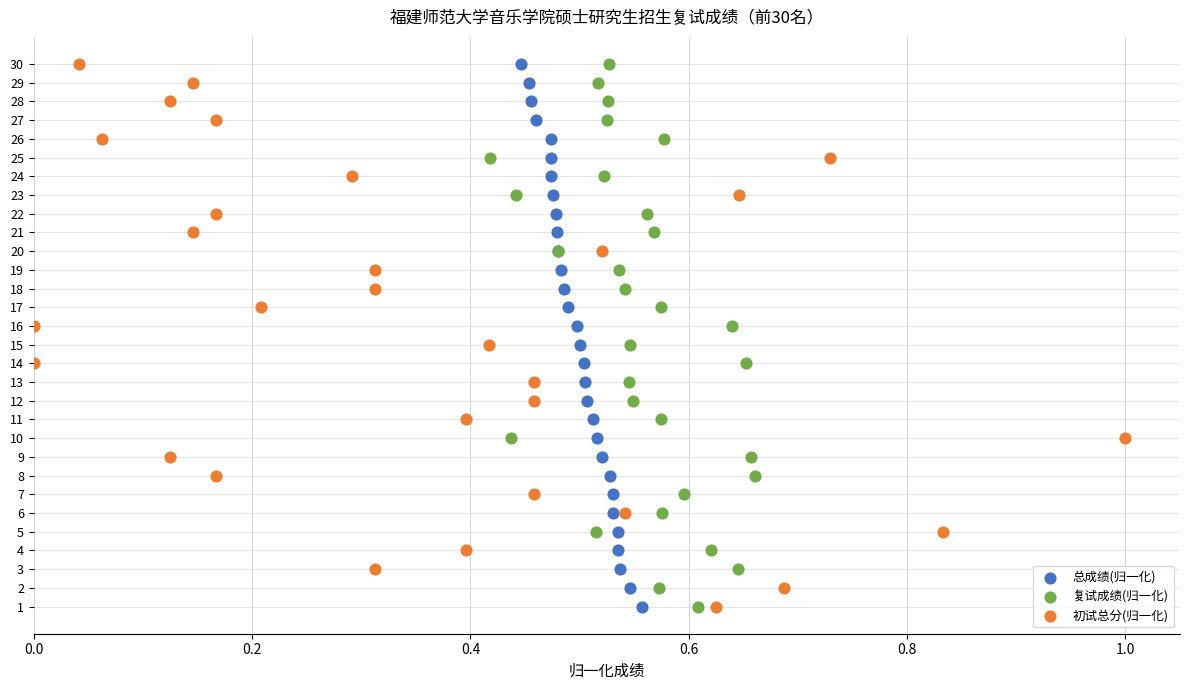

What are all the series names shown in the legend?

总成绩(归一化), 复试成绩(归一化), 初试总分(归一化)